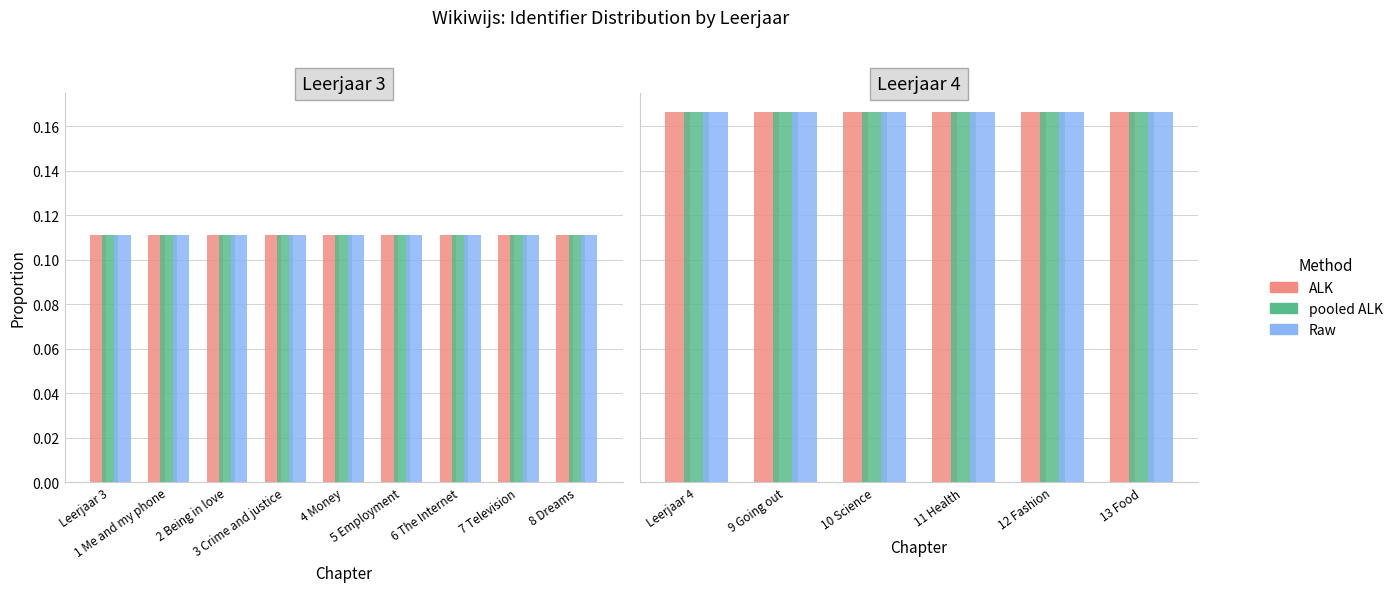

How many groups of bars are there?

6